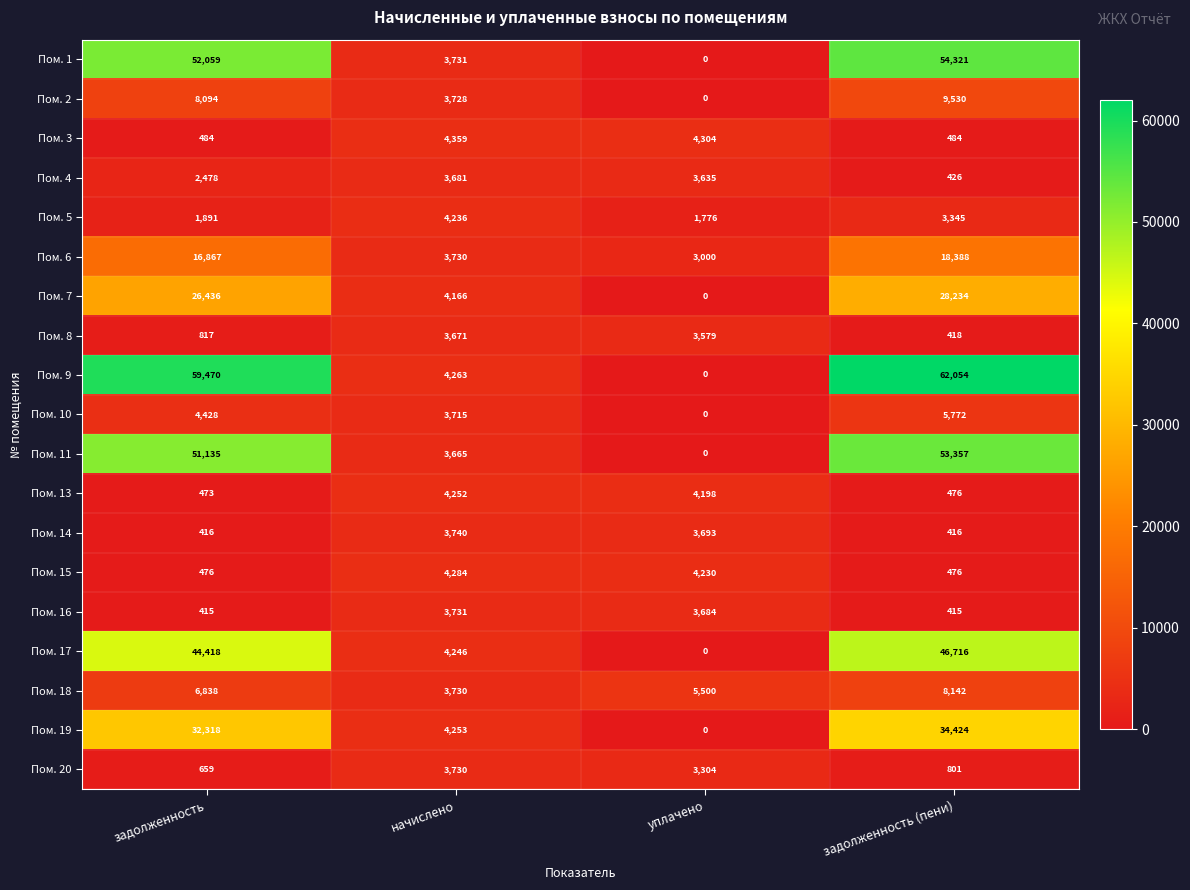

Which series has the largest range (max minus min)?

Пом. 9